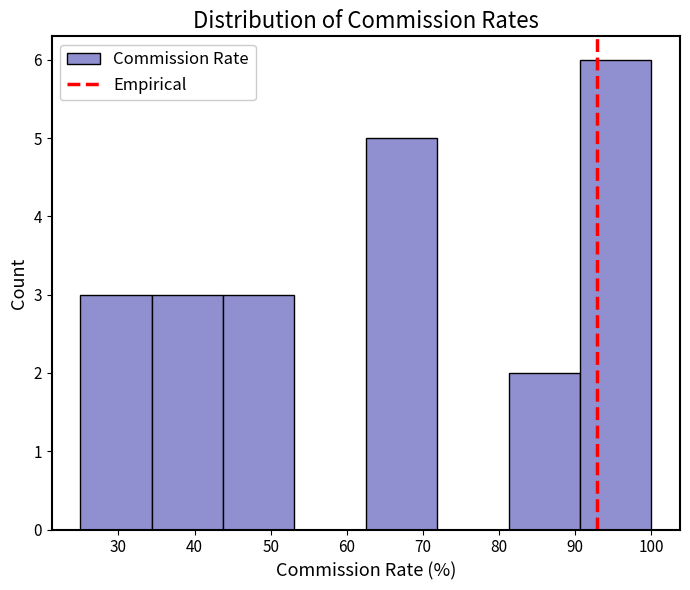

Reading left to right, list every bar in this chart as the range it spans on the x-axis followed by its height. Neither the bar edges nor the heights are printed on the chart, so give them approximately, as read against the axes.

25 to 34: 3
34 to 44: 3
44 to 53: 3
53 to 63: 0
63 to 72: 5
72 to 81: 0
81 to 91: 2
91 to 100: 6